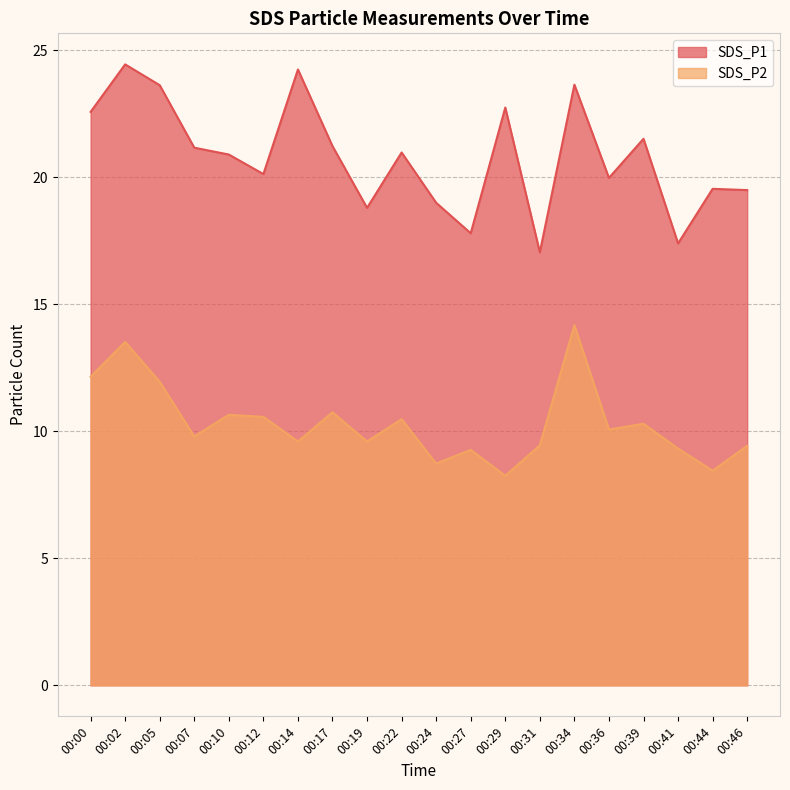

What is the sum of all SDS_P2 values?

206.5